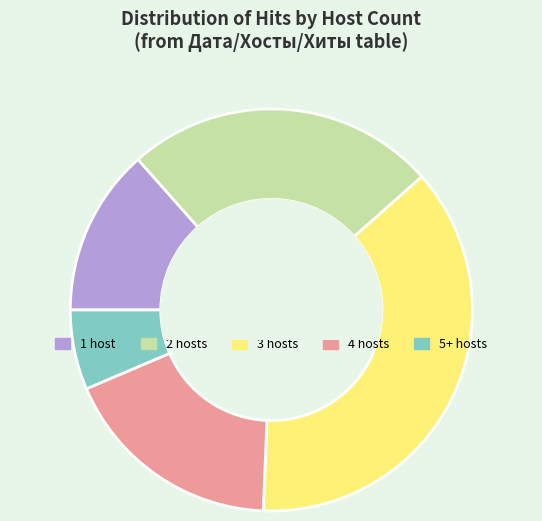

Combined, do 5+ hosts and 3 hosts account for over 50%?

No